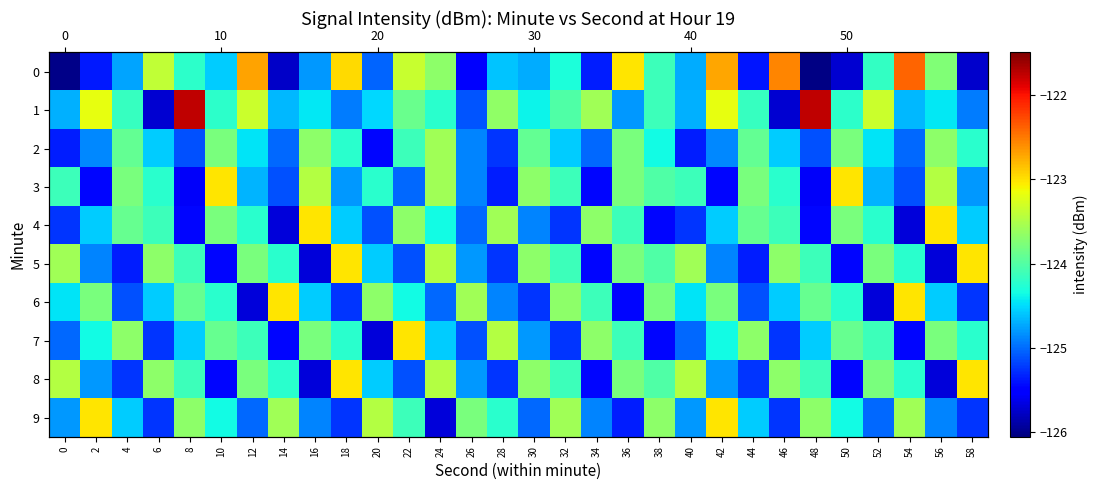

The value of 3 at 56 is -123.5. True or false?

True